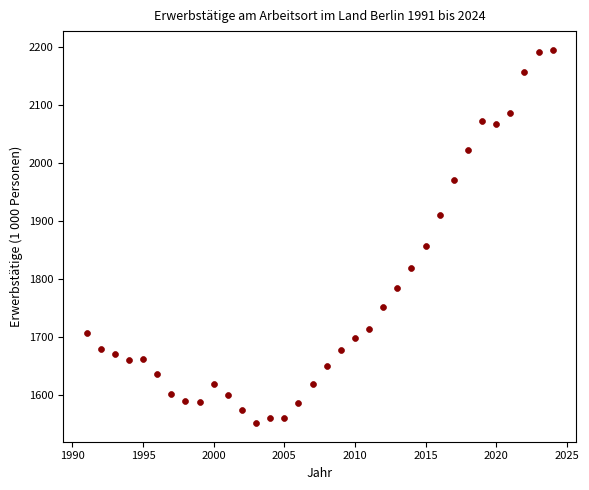

What is the range of X values (max minus min)?

33.0